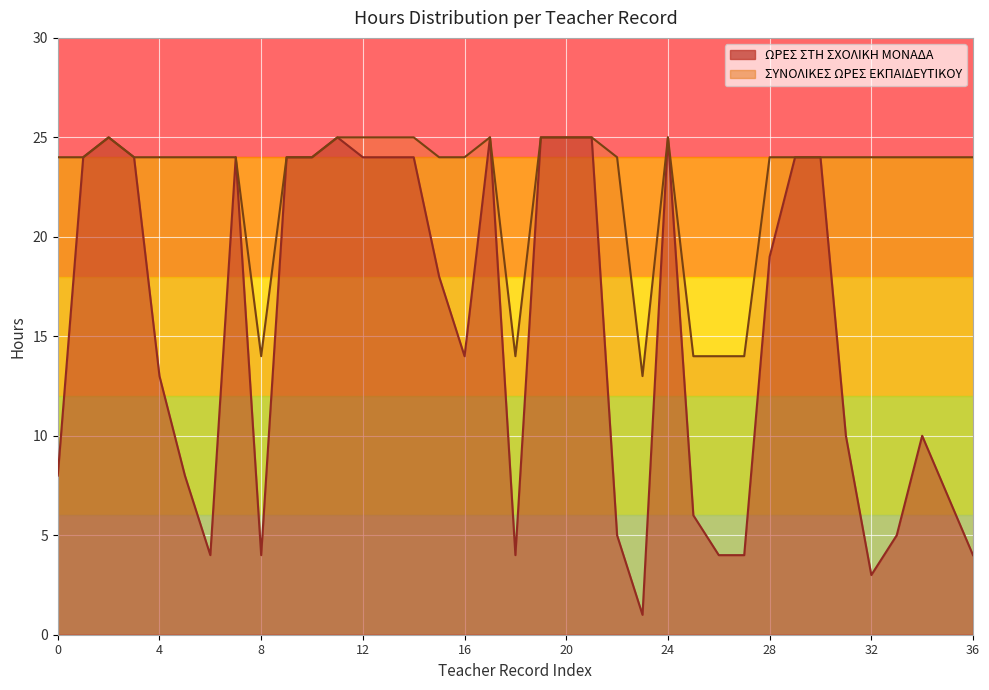

Rank the series by their average value, from highest to lowest.

ΣΥΝΟΛΙΚΕΣ ΩΡΕΣ ΕΚΠΑΙΔΕΥΤΙΚΟΥ, ΩΡΕΣ ΣΤΗ ΣΧΟΛΙΚΗ ΜΟΝΑΔΑ